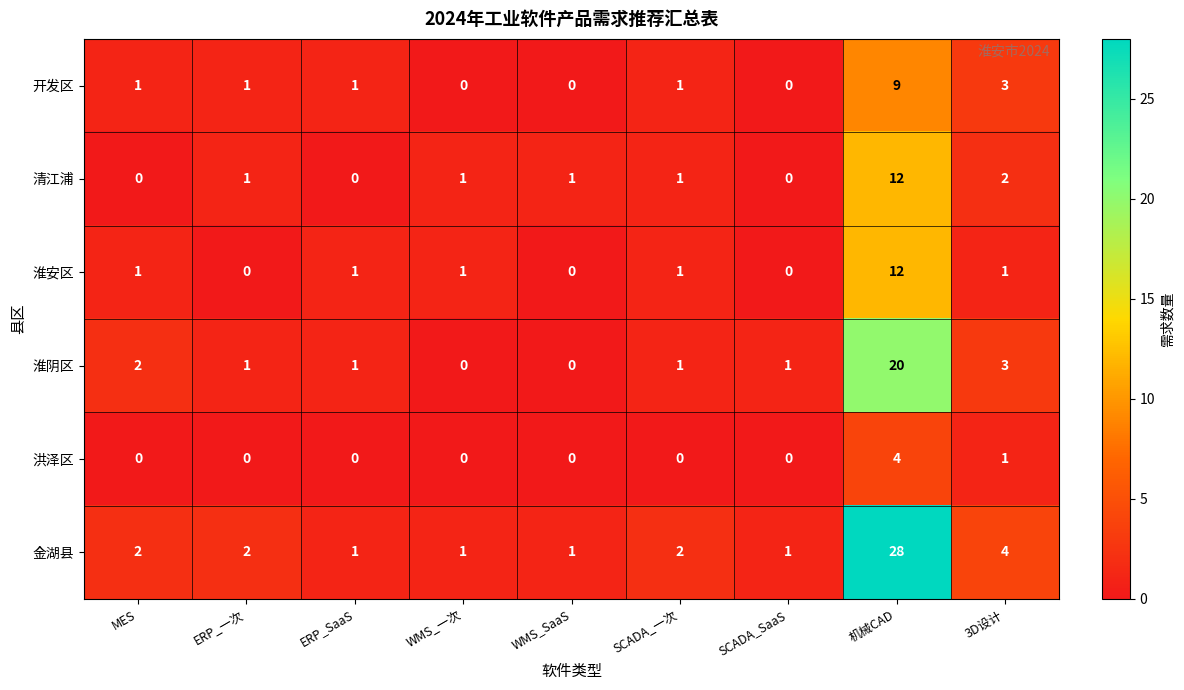

At which category is the sum across all series the highest?

机械CAD